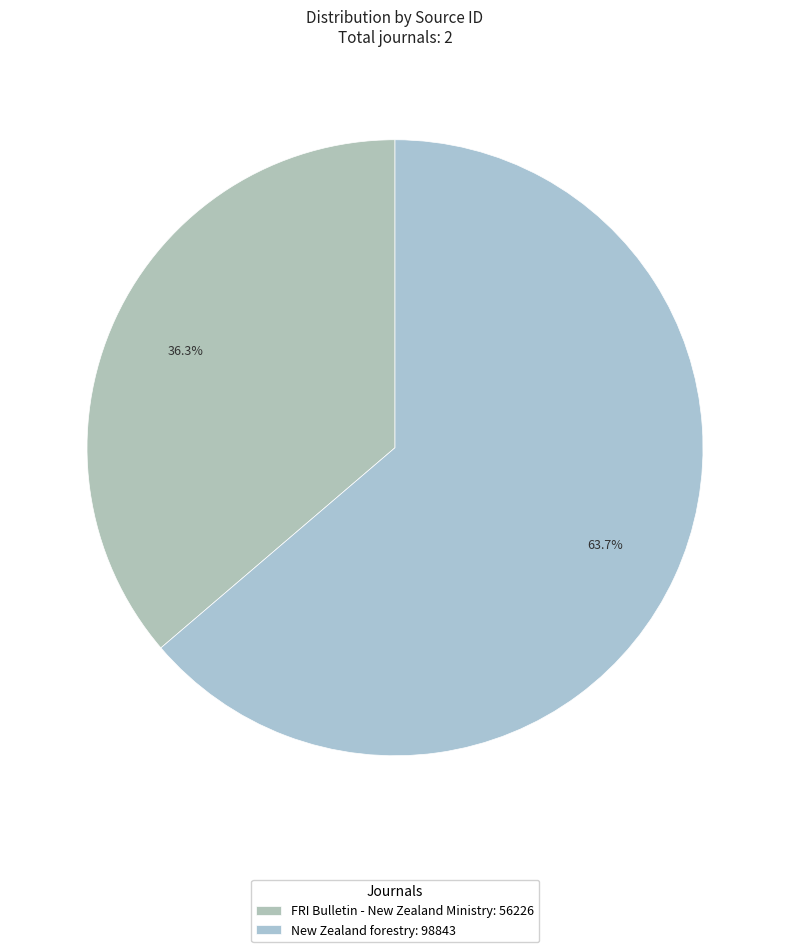

To the nearest percent, what portion does FRI Bulletin - New Zealand Ministry represent?

36%